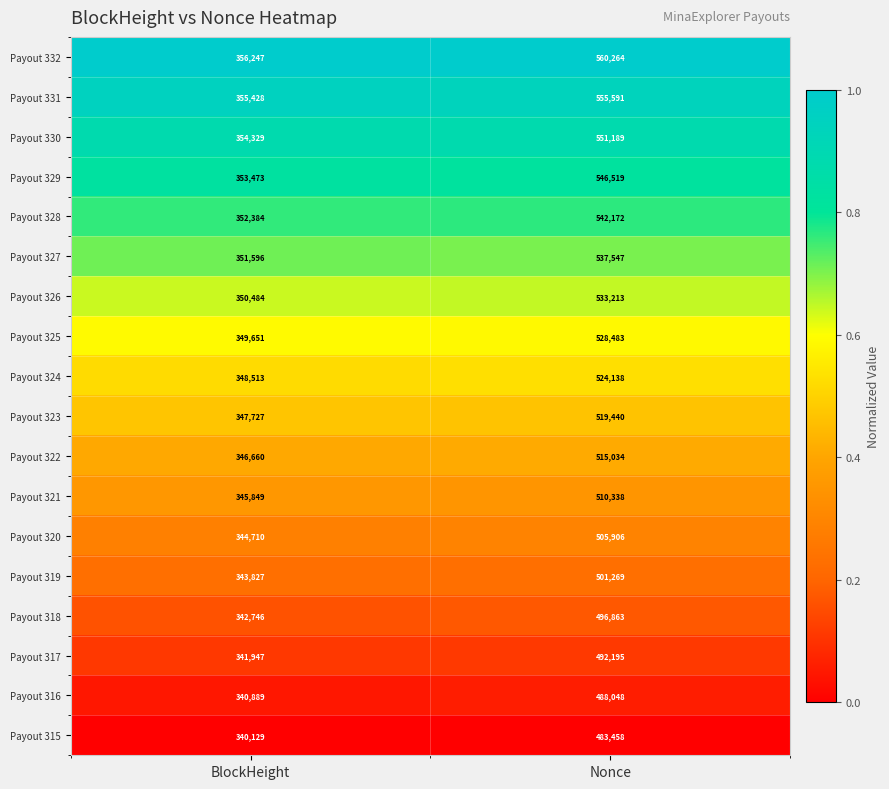

What is the maximum value shown in the chart?

560264